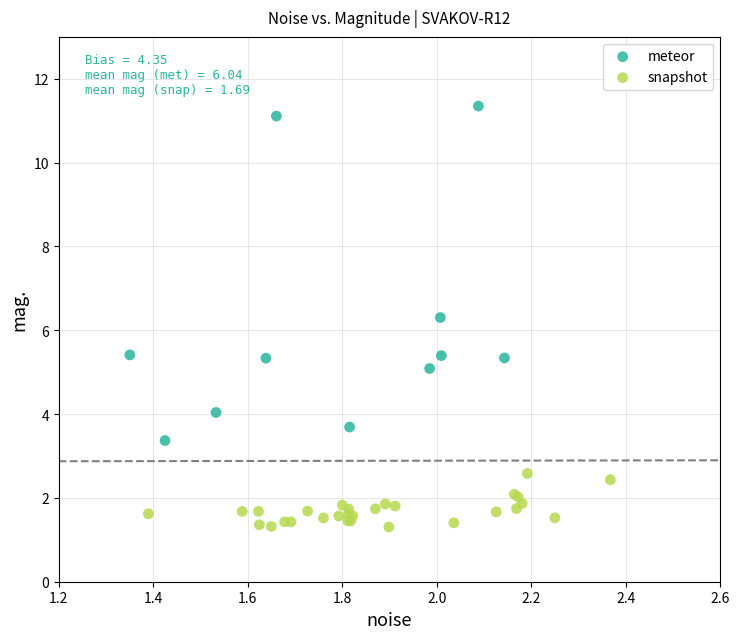

Which series has the widest spread of Y values?

meteor